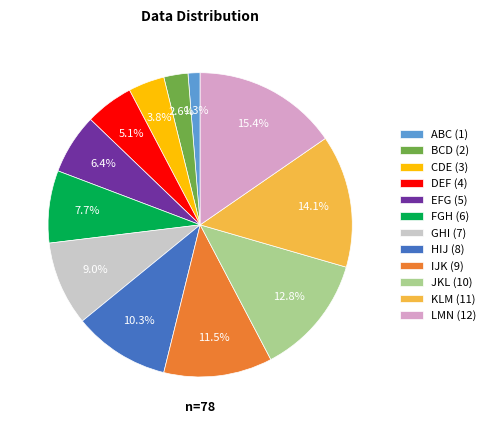

What is the ratio of the value at HIJ (8) to the value at JKL (10)?

0.8